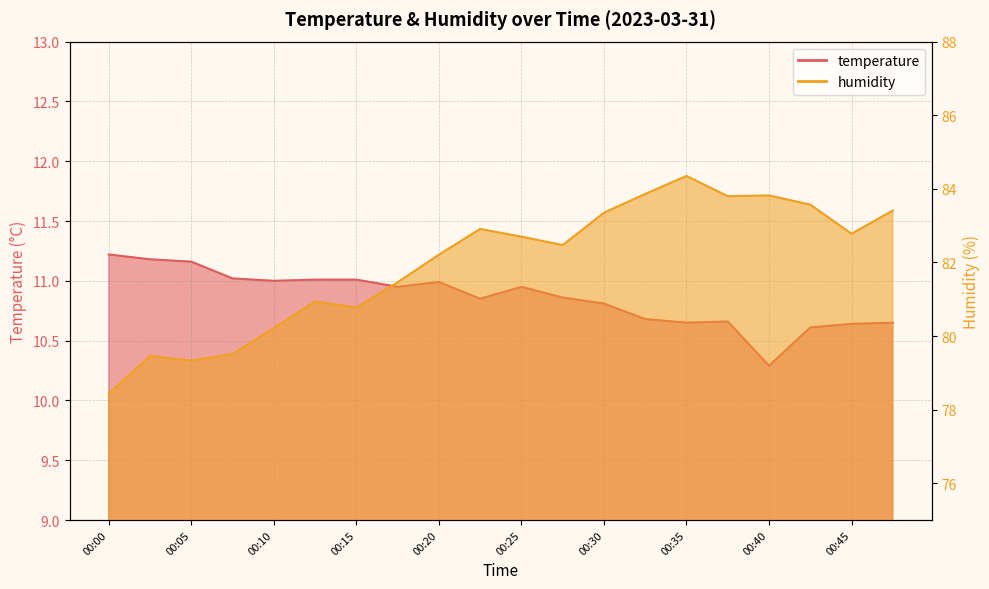

Reading right to left, extract all data points from this chart.

temperature: 00:47=10.7	00:45=10.6	00:42=10.6	00:40=10.3	00:37=10.7	00:35=10.7	00:32=10.7	00:30=10.8	00:28=10.9	00:25=10.9	00:23=10.8	00:20=11.0	00:18=10.9	00:15=11.0	00:13=11.0	00:10=11.0	00:08=11.0	00:05=11.2	00:03=11.2	00:00=11.2
humidity: 00:47=83.4	00:45=82.8	00:42=83.6	00:40=83.8	00:37=83.8	00:35=84.3	00:32=83.9	00:30=83.3	00:28=82.5	00:25=82.7	00:23=82.9	00:20=82.2	00:18=81.5	00:15=80.8	00:13=80.9	00:10=80.2	00:08=79.5	00:05=79.3	00:03=79.5	00:00=78.4